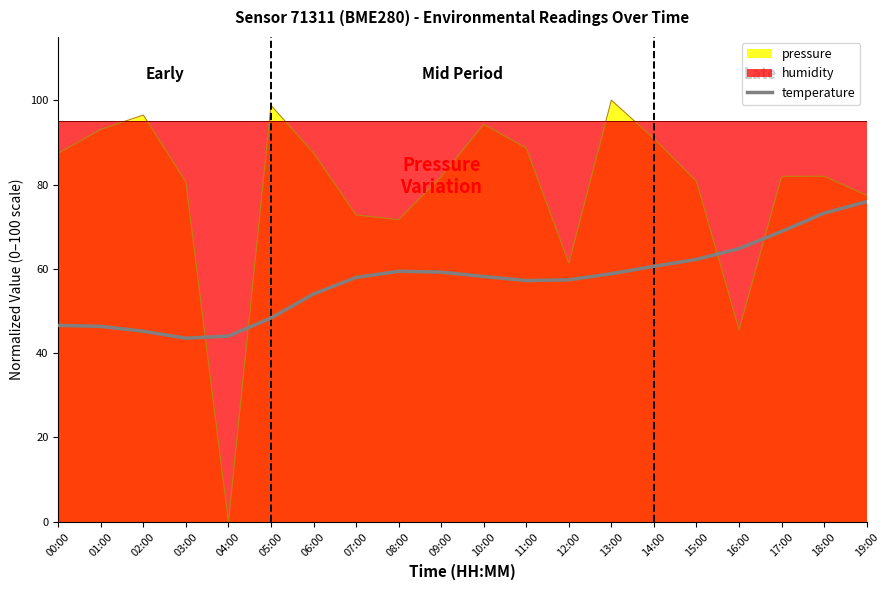

Is it true that the value at 15:00 is 62.2?

True